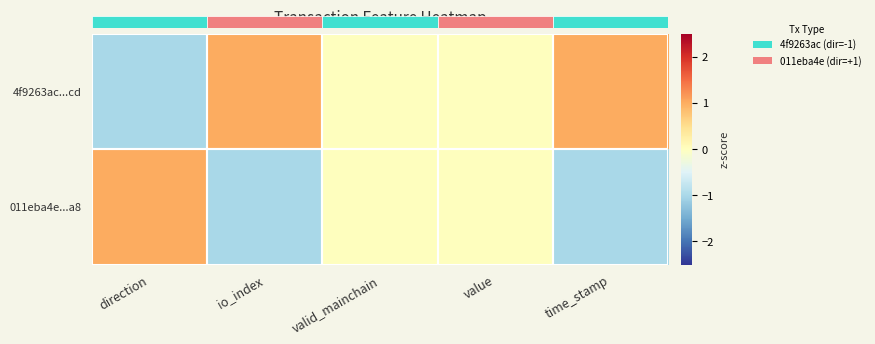

True or false: 011eba4e...a8 has a value of 1 at valid_mainchain.

False